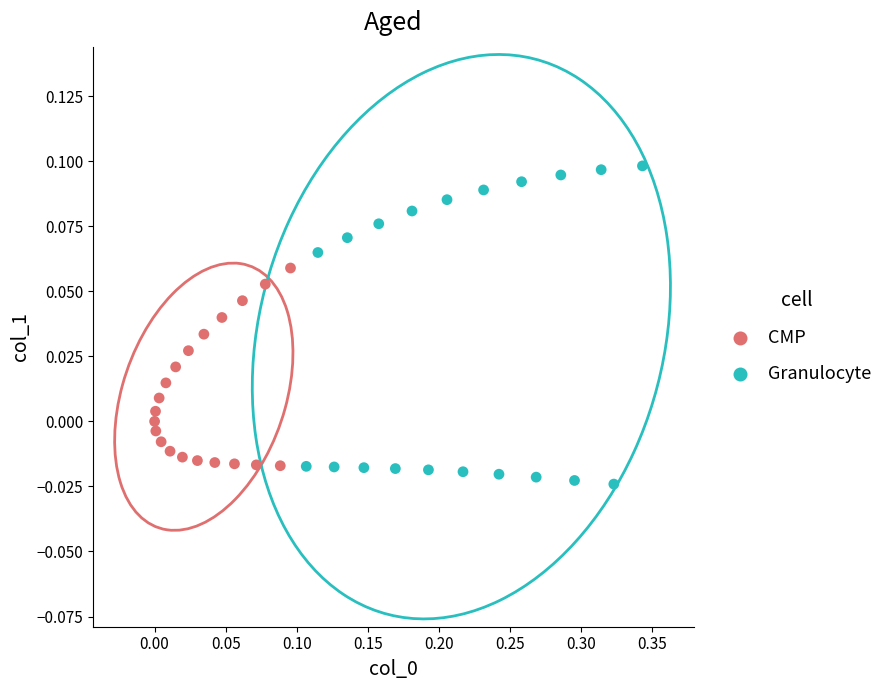

Which series reaches the maximum Y coordinate?

Granulocyte